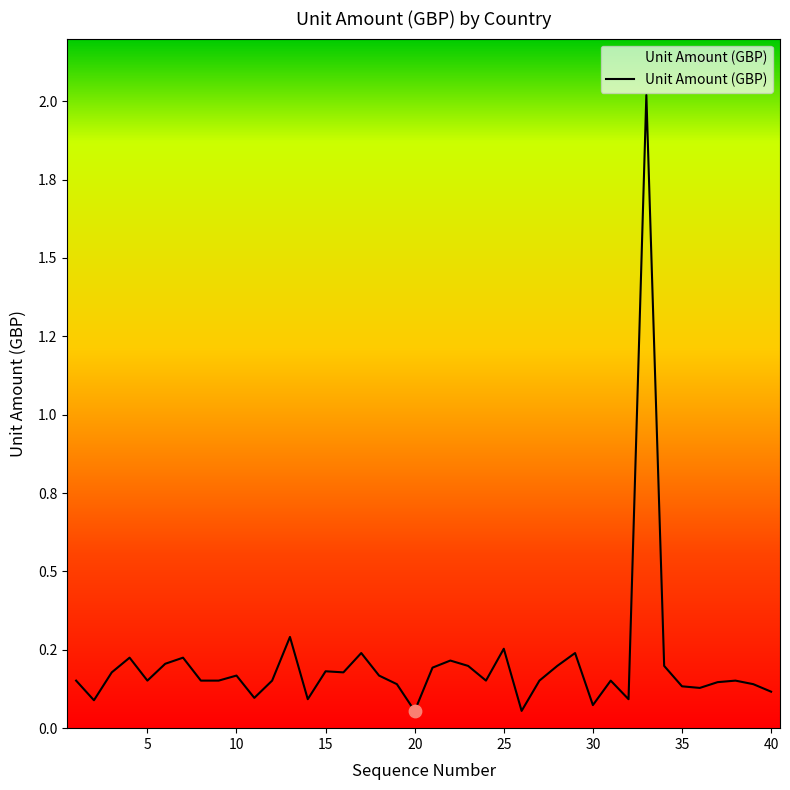

Is this an area chart (filled region under the line)?

Yes